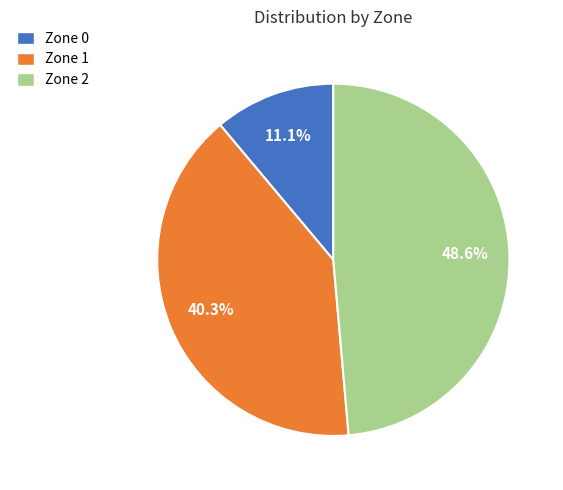

Is Zone 1 the majority of the pie?

No